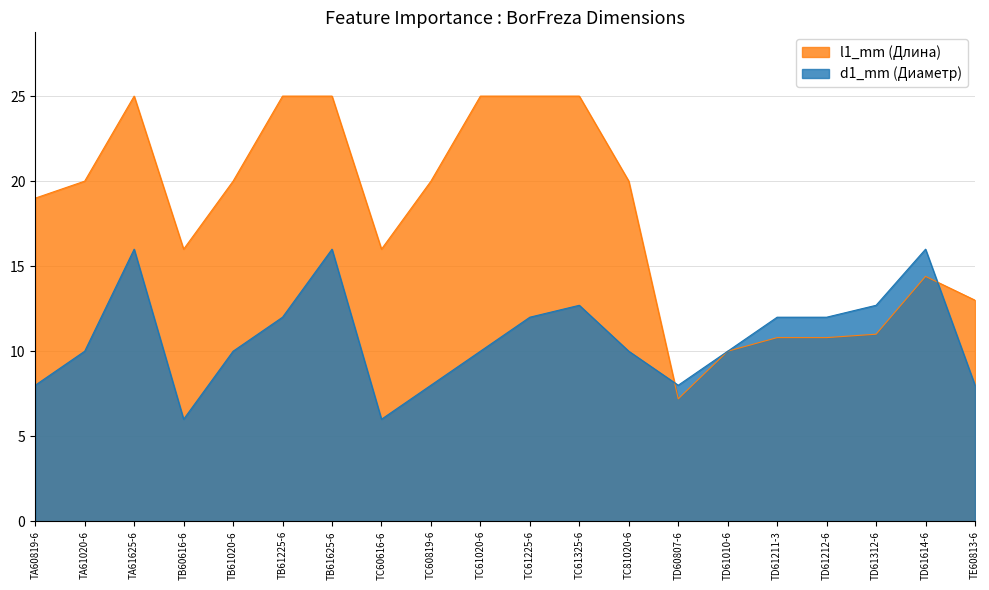

Does the chart have visible grid lines?

Yes